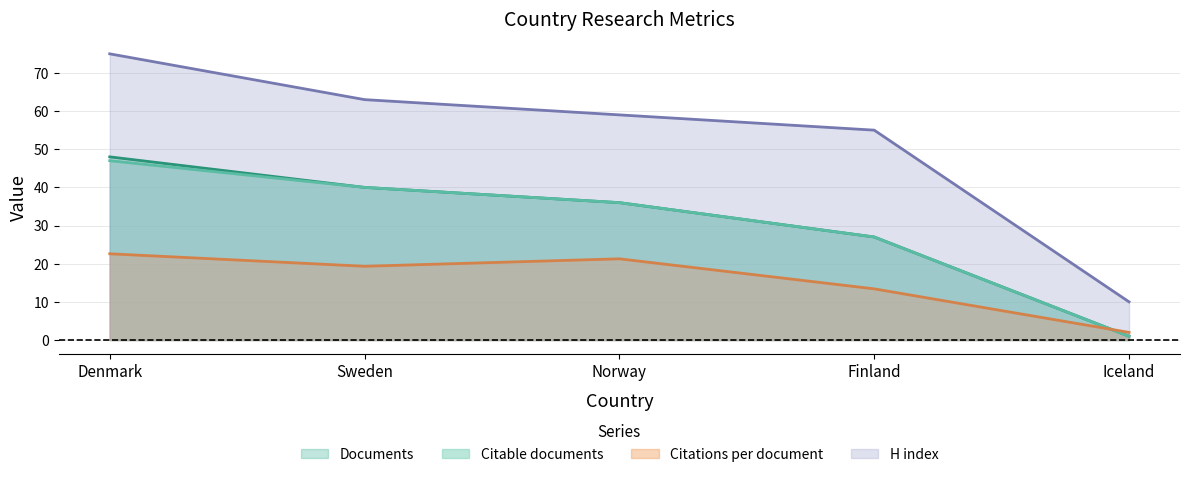

The value of Citable documents at Norway is 52.0. True or false?

False